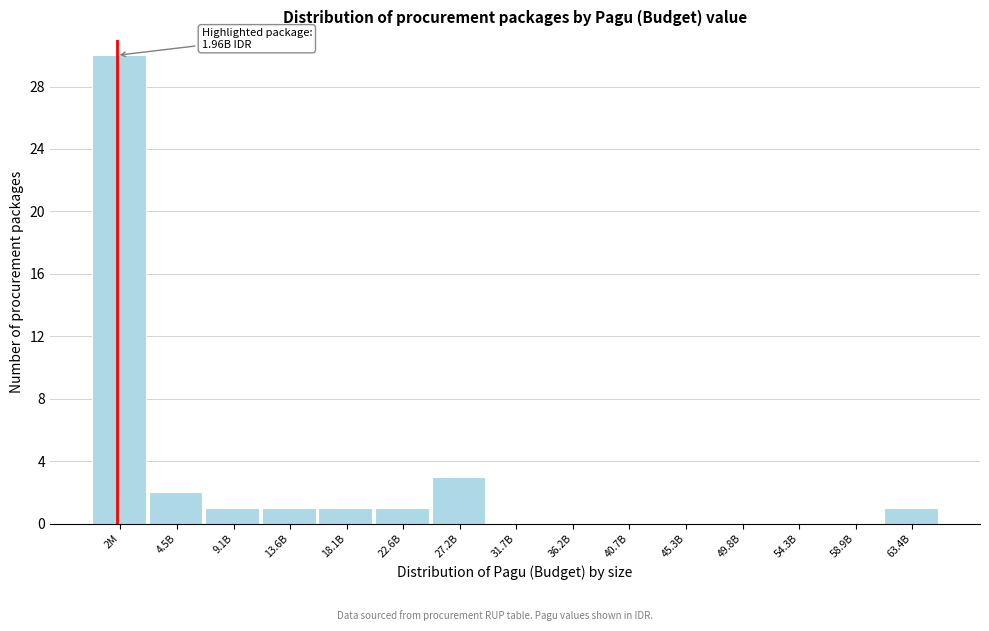

Reading left to right, transcribe all the data shown in this chart.

2M=30	4.5B=2	9.1B=1	13.6B=1	18.1B=1	22.6B=1	27.2B=3	31.7B=0	36.2B=0	40.7B=0	45.3B=0	49.8B=0	54.3B=0	58.9B=0	63.4B=1